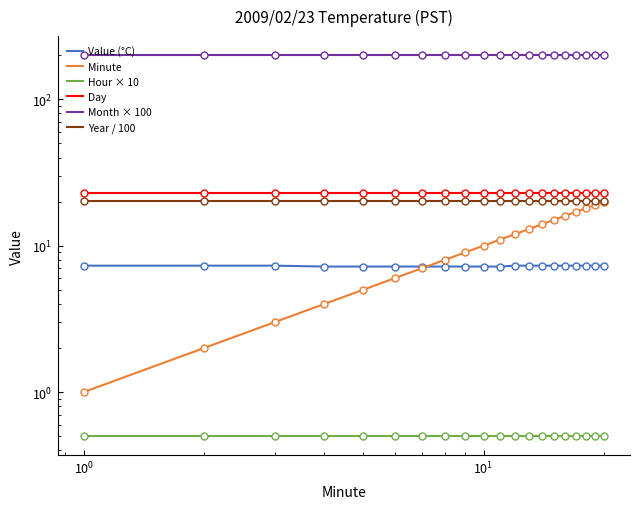

Rank the series by their maximum value, from lowest to highest.

Hour × 10, Value (°C), Minute, Year / 100, Day, Month × 100